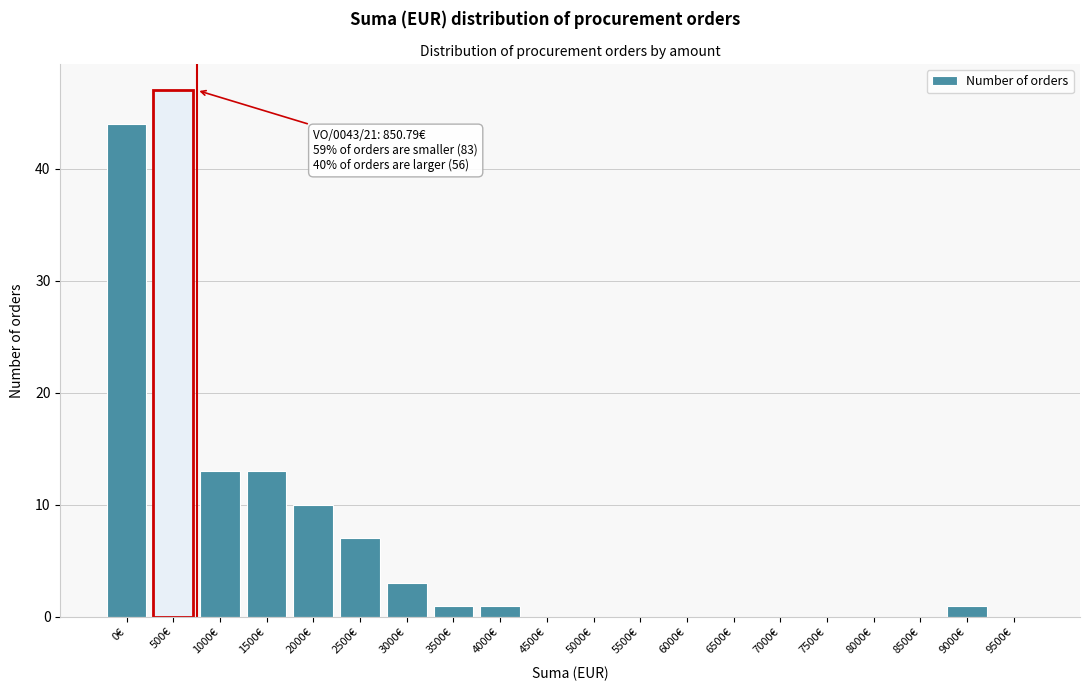

Reading left to right, what are all the values shown in this chart?

0€=44	500€=47	1000€=13	1500€=13	2000€=10	2500€=7	3000€=3	3500€=1	4000€=1	4500€=0	5000€=0	5500€=0	6000€=0	6500€=0	7000€=0	7500€=0	8000€=0	8500€=0	9000€=1	9500€=0